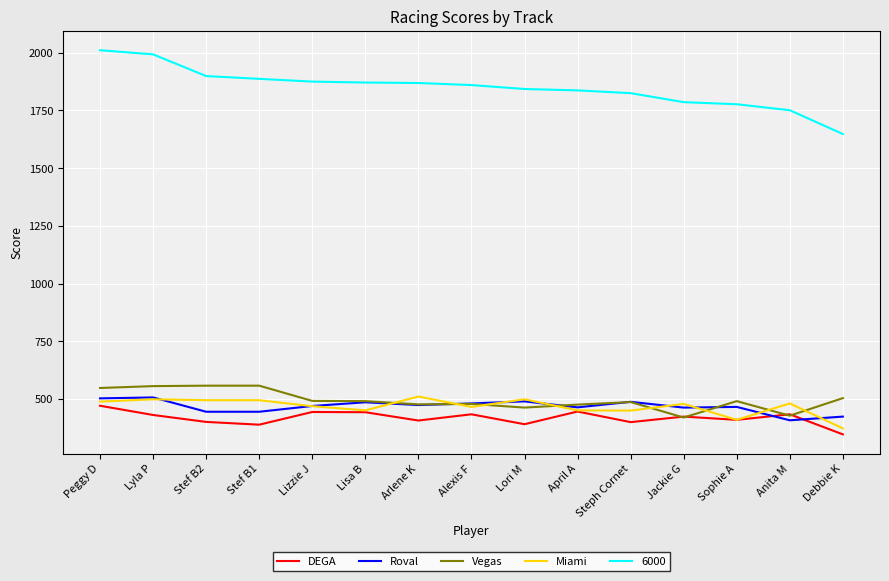

Between Lyla P and Anita M, which series saw the biggest shift?

6000